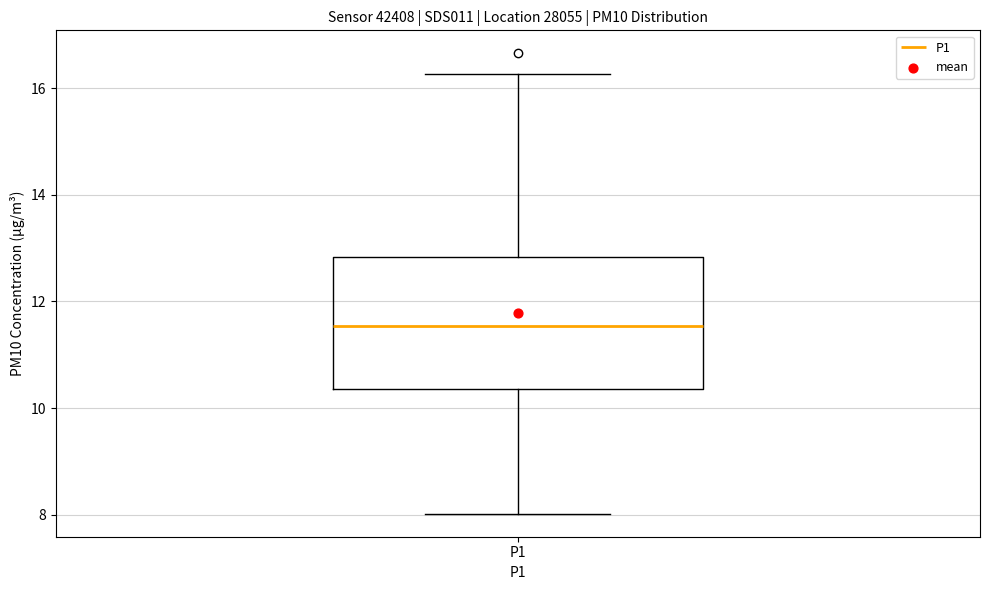

Read this box plot against the y-axis: the position of the median line, the range covered by the box, and the ends of both whiskers. The values are not printed on the chart, so give them approximately, as read against the axis.

median 11.6, box 10.4 to 12.8, whiskers 8.0 to 16.2